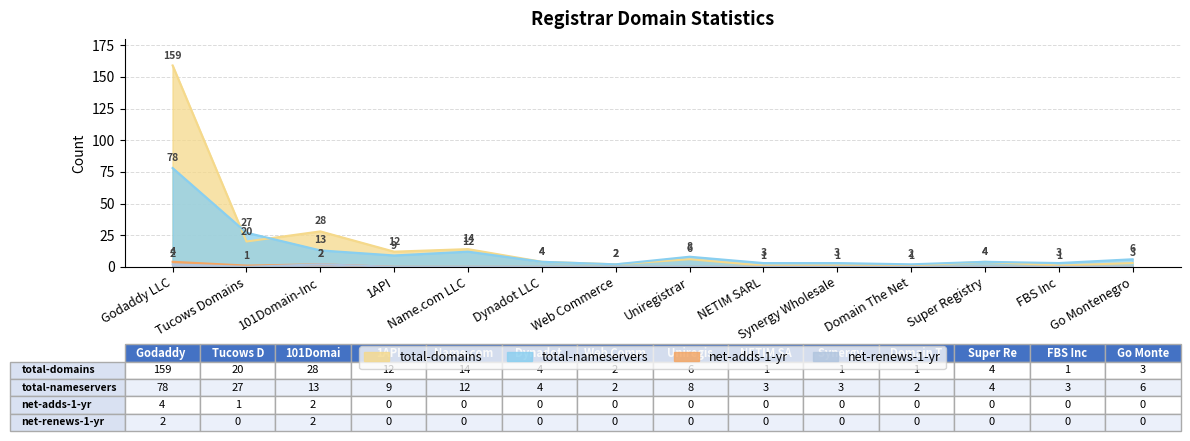

The net-renews-1-yr series shows 0 at Go Montenegro. True or false?

True